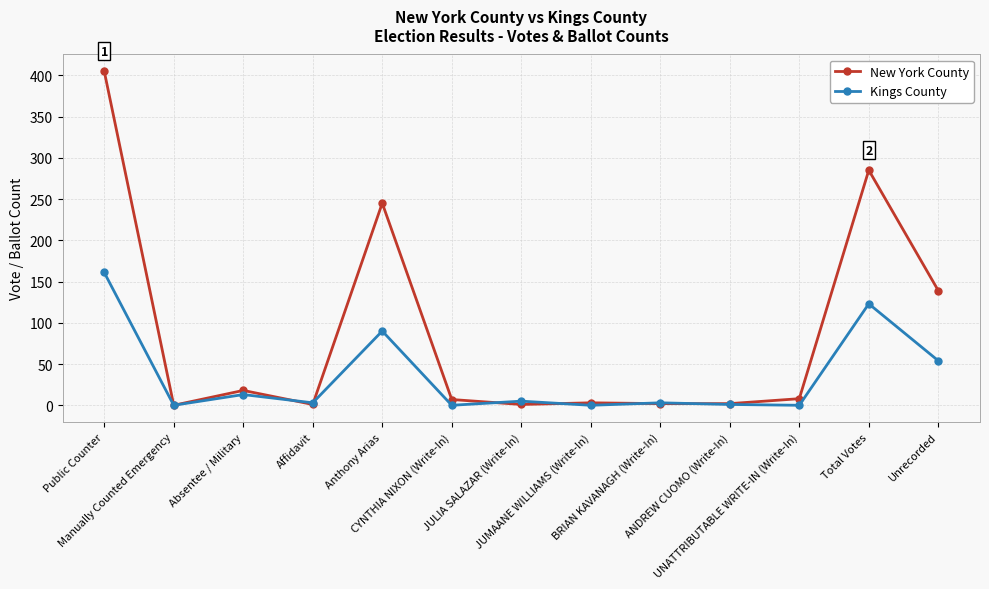

At which category does Kings County reach its first local valley?

Manually Counted Emergency